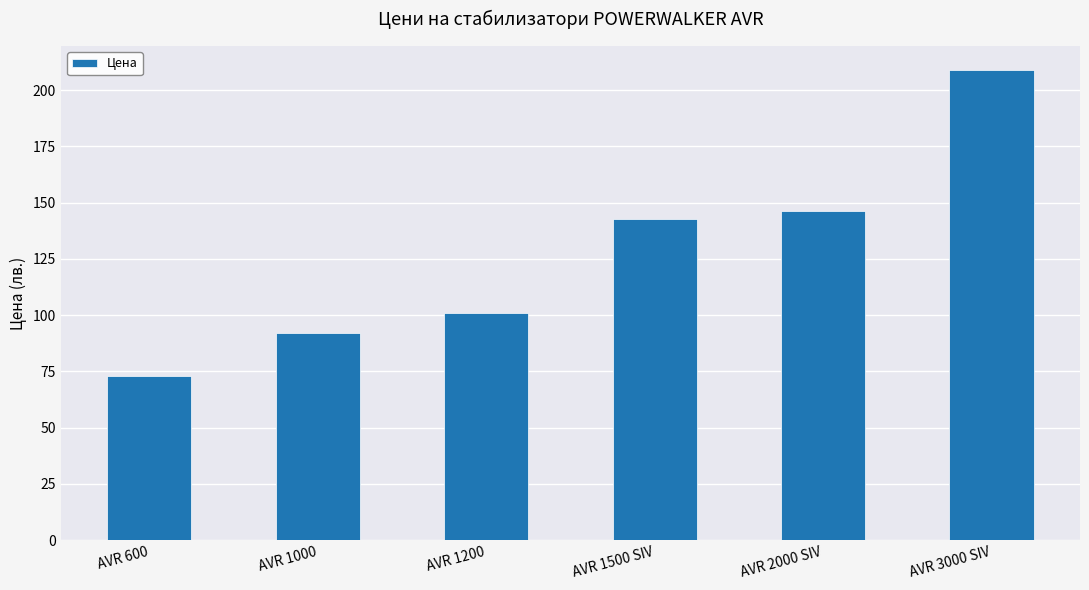

Rank the categories by value from highest to lowest.

AVR 3000 SIV, AVR 2000 SIV, AVR 1500 SIV, AVR 1200, AVR 1000, AVR 600